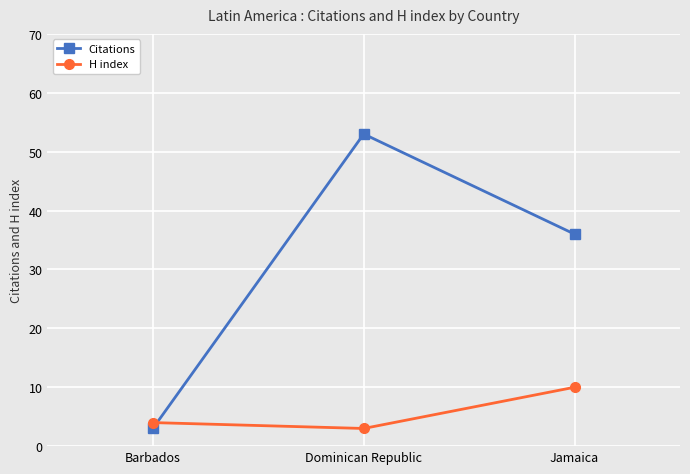

What is the label of the 2nd point from the left?

Dominican Republic